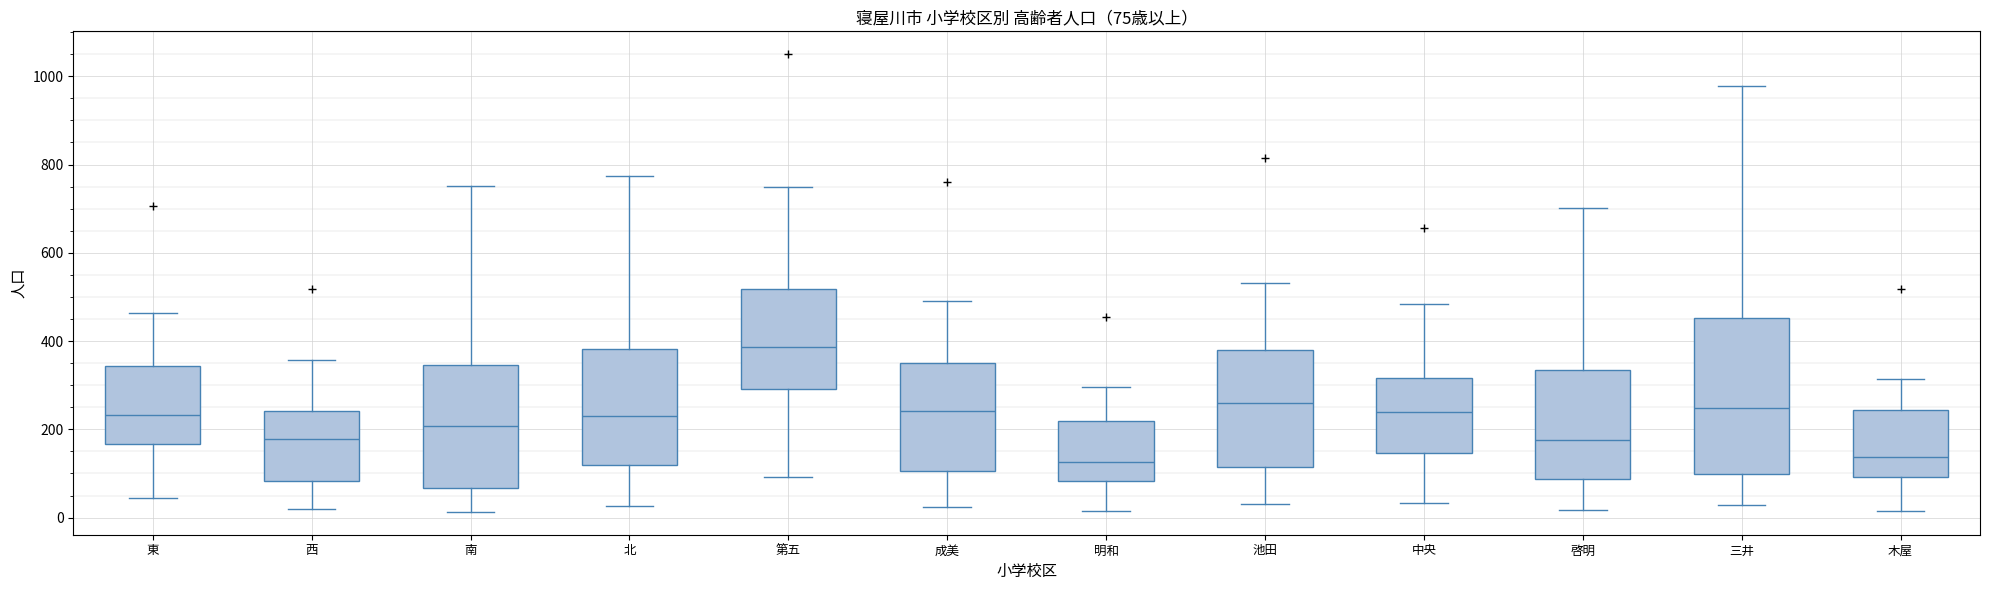

Which box is the tallest, from its lower edge to its upper edge?

三井